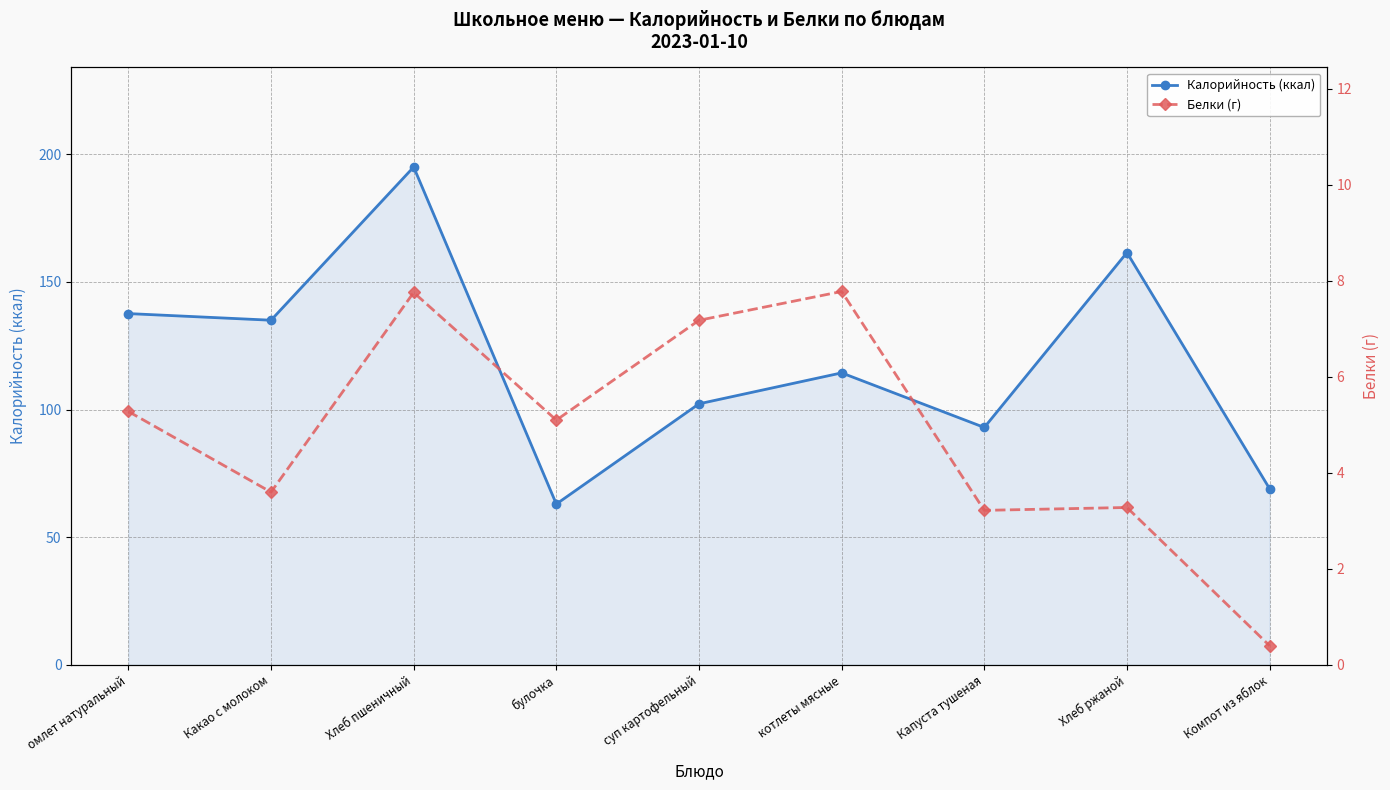

What is the value of the Белки (г) point at the 4th from the left?

5.1